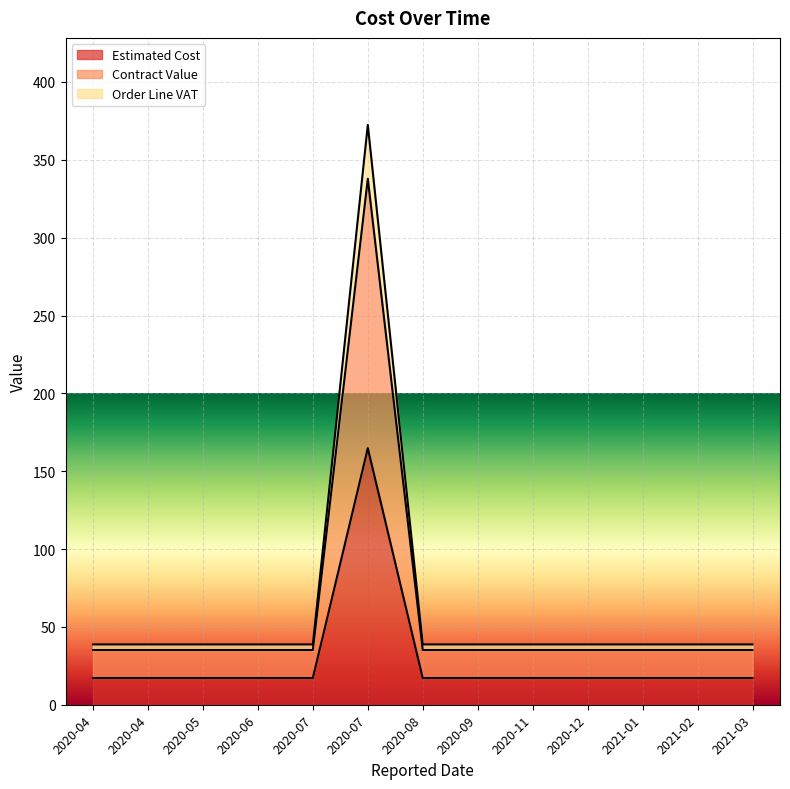

What are all the series names shown in the legend?

Estimated Cost, Contract Value, Order Line VAT